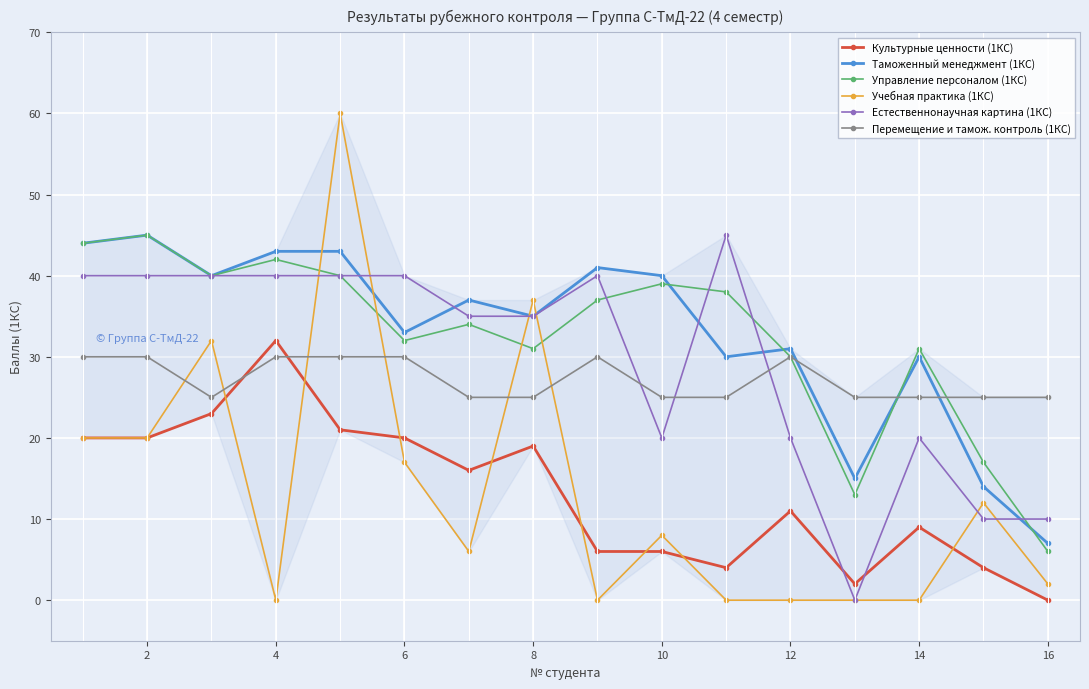

True or false: Таможенный менеджмент (1КС) has more than 2 points higher than both neighbors.

True